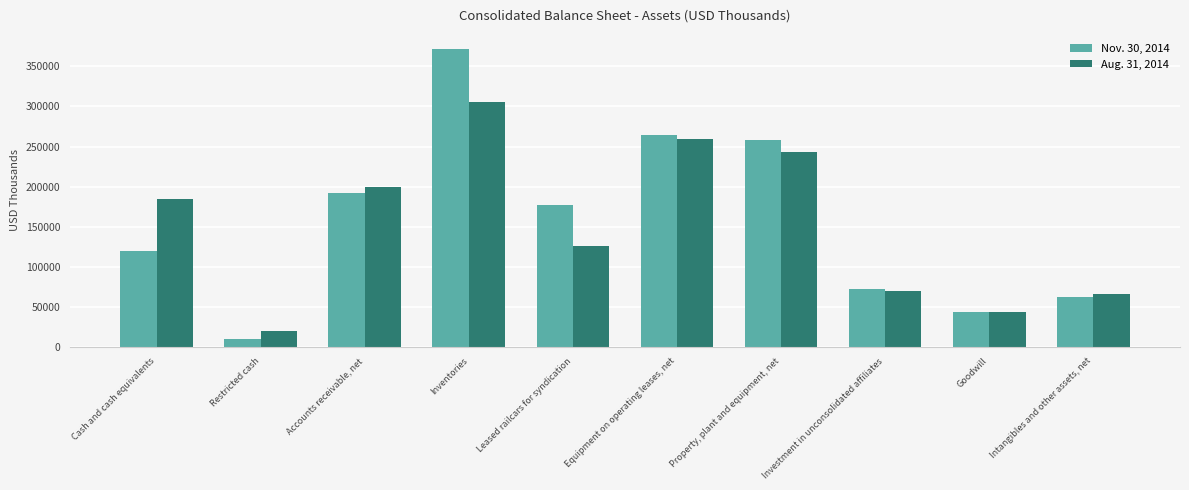

The value of Nov. 30, 2014 at Property, plant and equipment, net is 258303. True or false?

True